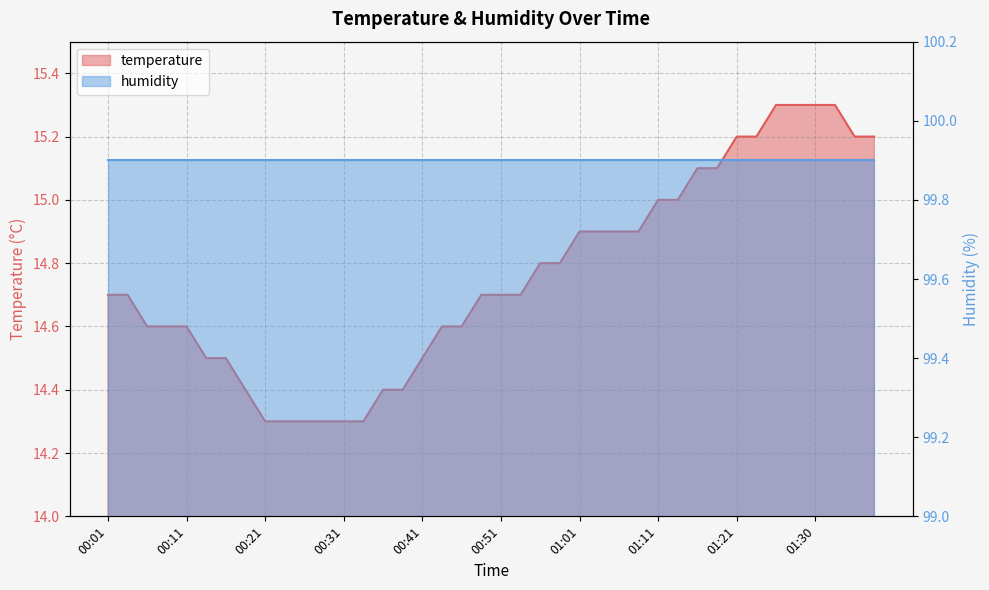

Between 01:11 and 00:48, which is larger?

01:11